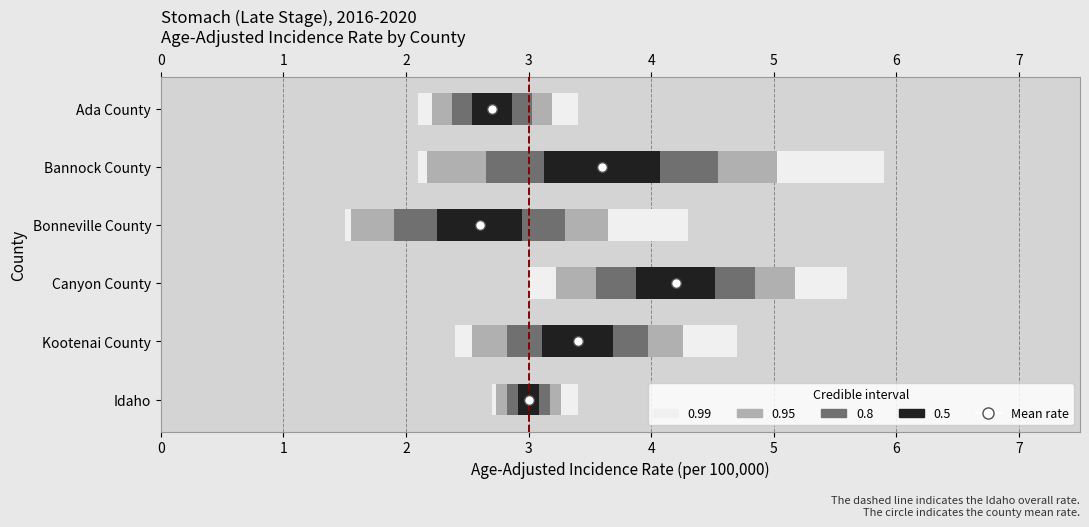

Which has a higher value, Kootenai County or Idaho?

Kootenai County